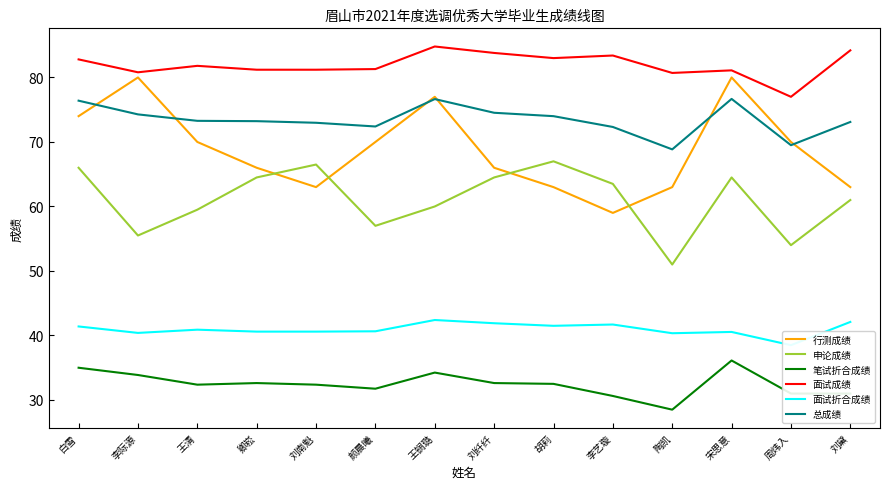

What is the value of the 面试折合成绩 point at the 5th from the left?

40.6